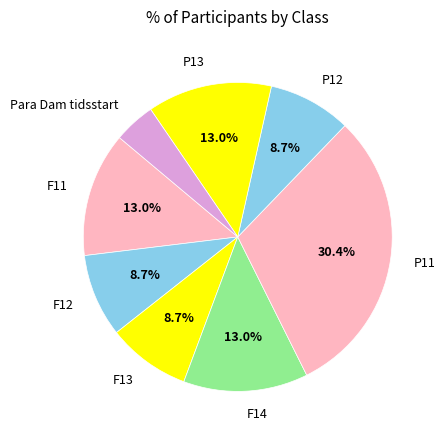

What percentage is the F12 slice, to the nearest percent?

9%